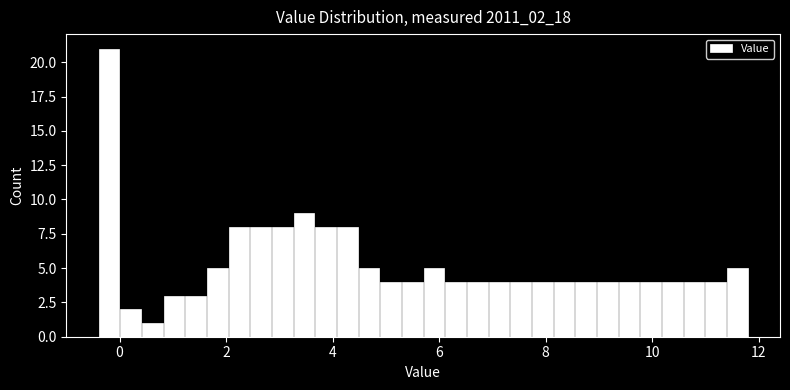

Read against the x-axis, roughly where is the centre of the tallest bar?

-0.2